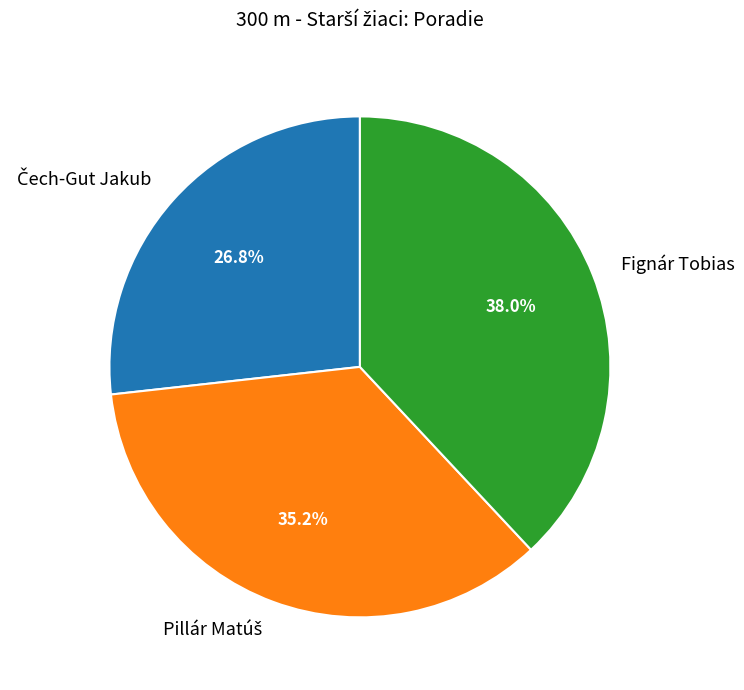

Which slice is the largest?

Fignár Tobias